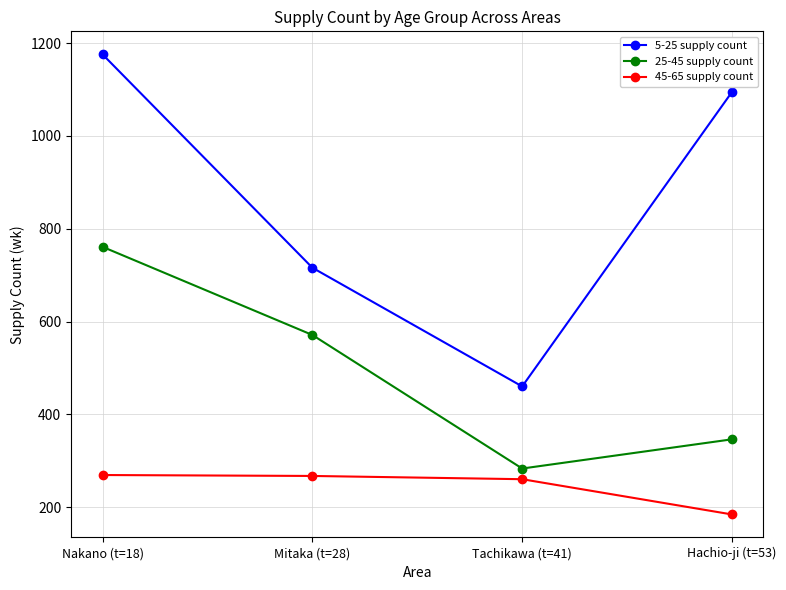

What is the smallest value displayed?

184